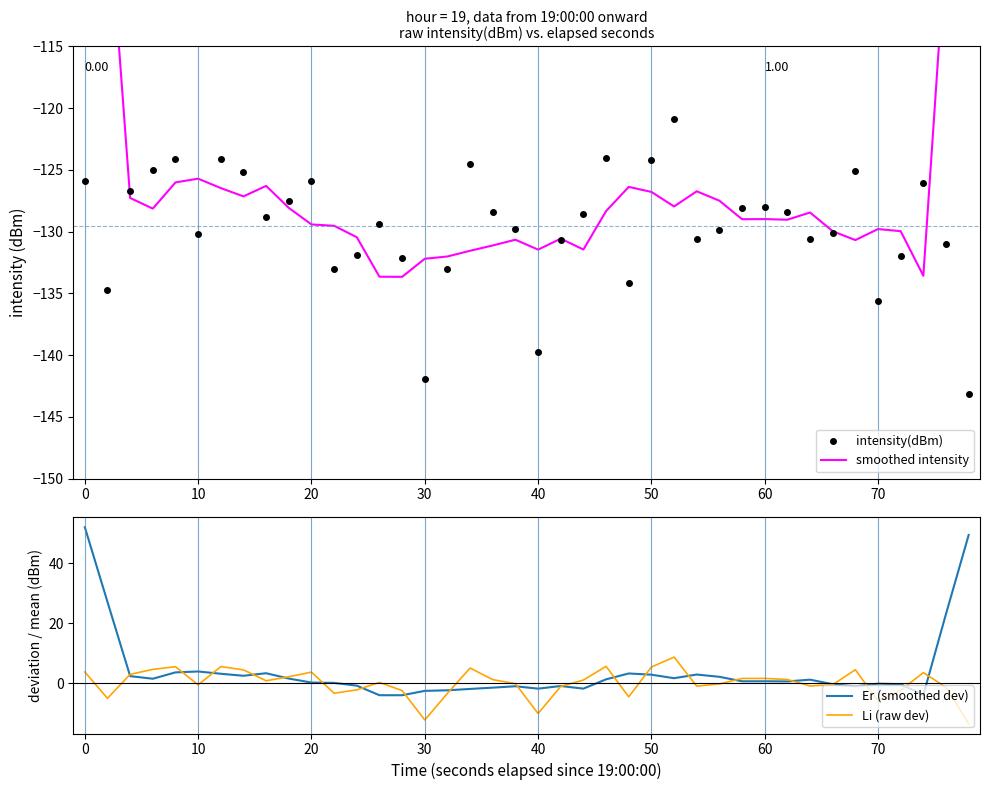

How many interior local peaks does the intensity(dBm) series have?

10